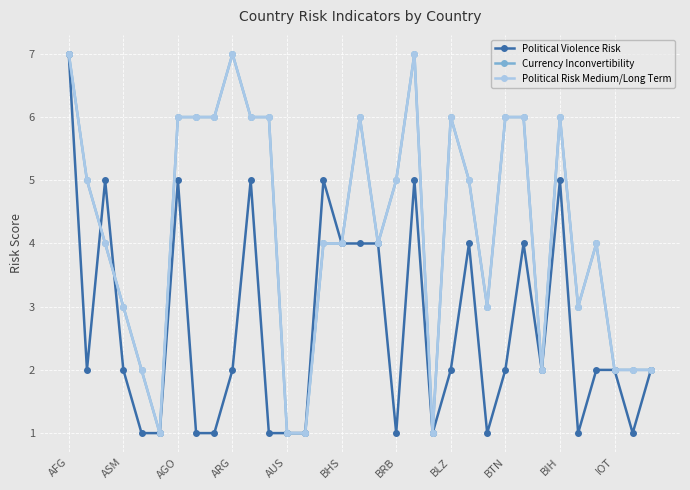

At which label does Political Risk Medium/Long Term reach its peak?

AFG